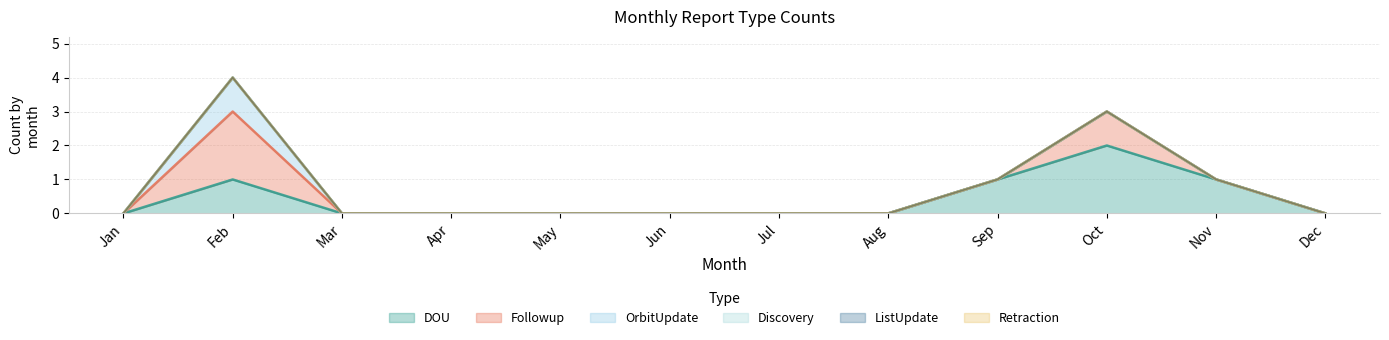

True or false: Retraction and OrbitUpdate cross at least once.

False